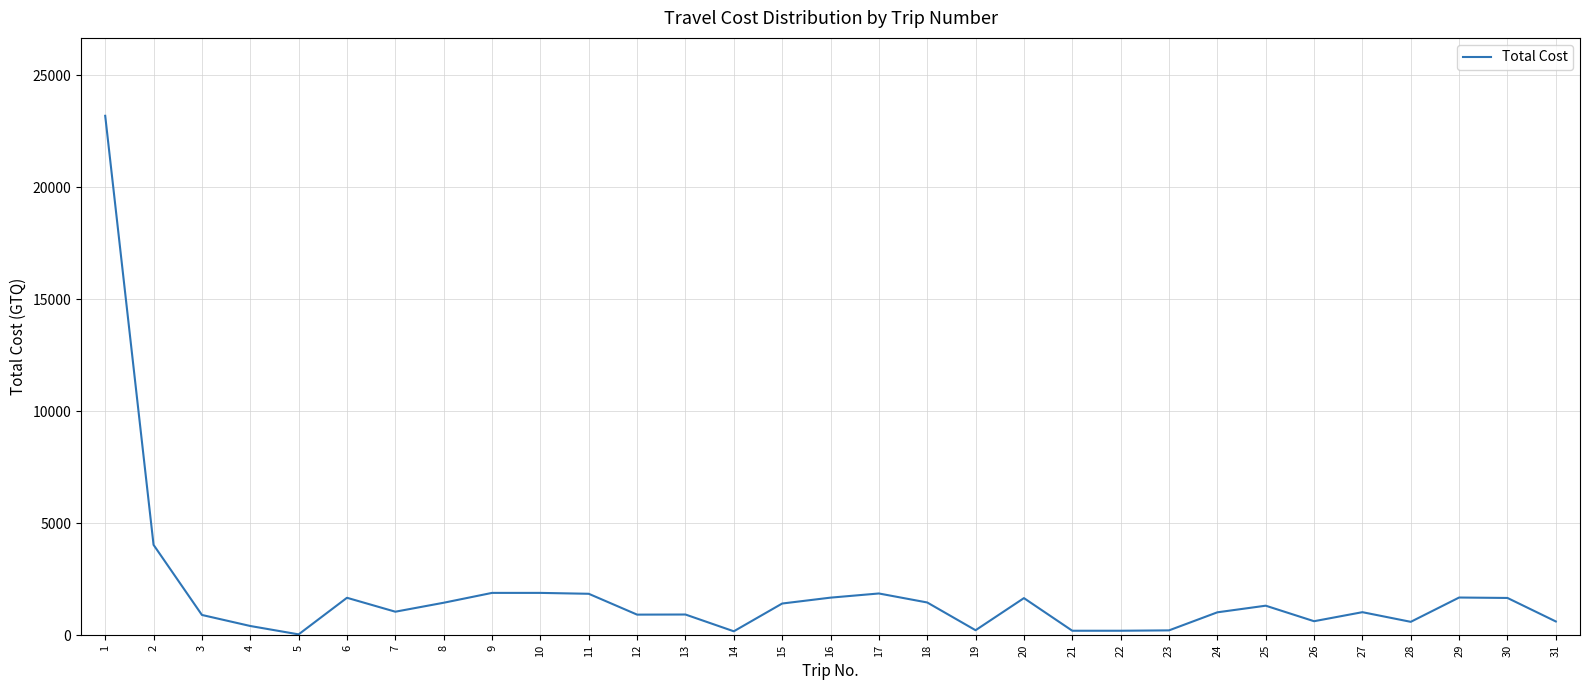

What is the difference between the maximum and minimum values?

23153.6